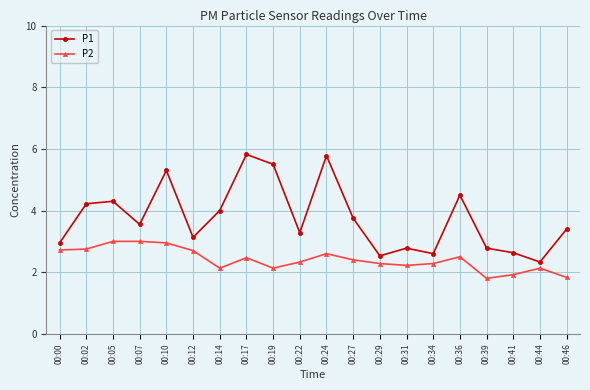

Which series has the largest range (max minus min)?

P1